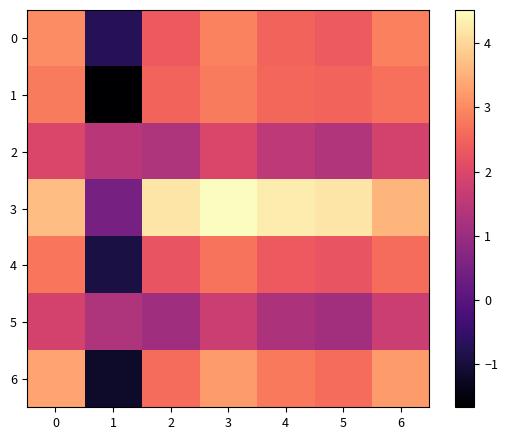

Reading left to right, list all the values displayed in this chart.

0: 0=3.0	1=-0.7	2=2.4	3=2.9	4=2.5	5=2.4	6=2.9
1: 0=2.8	1=-1.7	2=2.5	3=2.8	4=2.5	5=2.5	6=2.7
2: 0=2.0	1=1.5	2=1.3	3=2.0	4=1.5	5=1.4	6=1.9
3: 0=3.7	1=0.5	2=4.2	3=4.5	4=4.3	5=4.2	6=3.6
4: 0=2.8	1=-0.9	2=2.3	3=2.7	4=2.3	5=2.3	6=2.6
5: 0=1.9	1=1.3	2=1.1	3=1.7	4=1.3	5=1.1	6=1.7
6: 0=3.3	1=-1.2	2=2.6	3=3.2	4=2.8	5=2.6	6=3.2